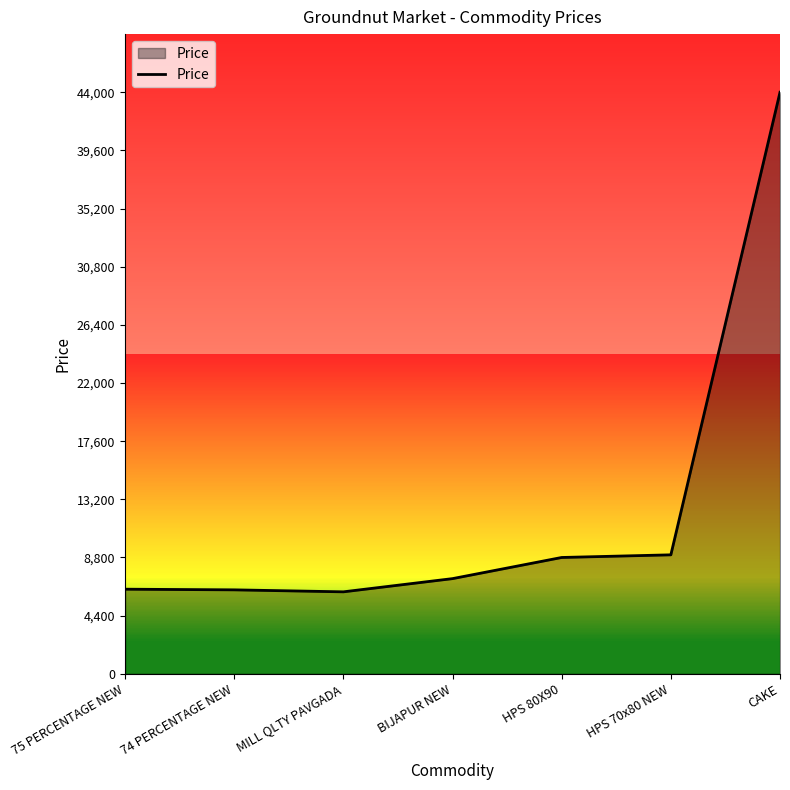

What is the average value?

12564